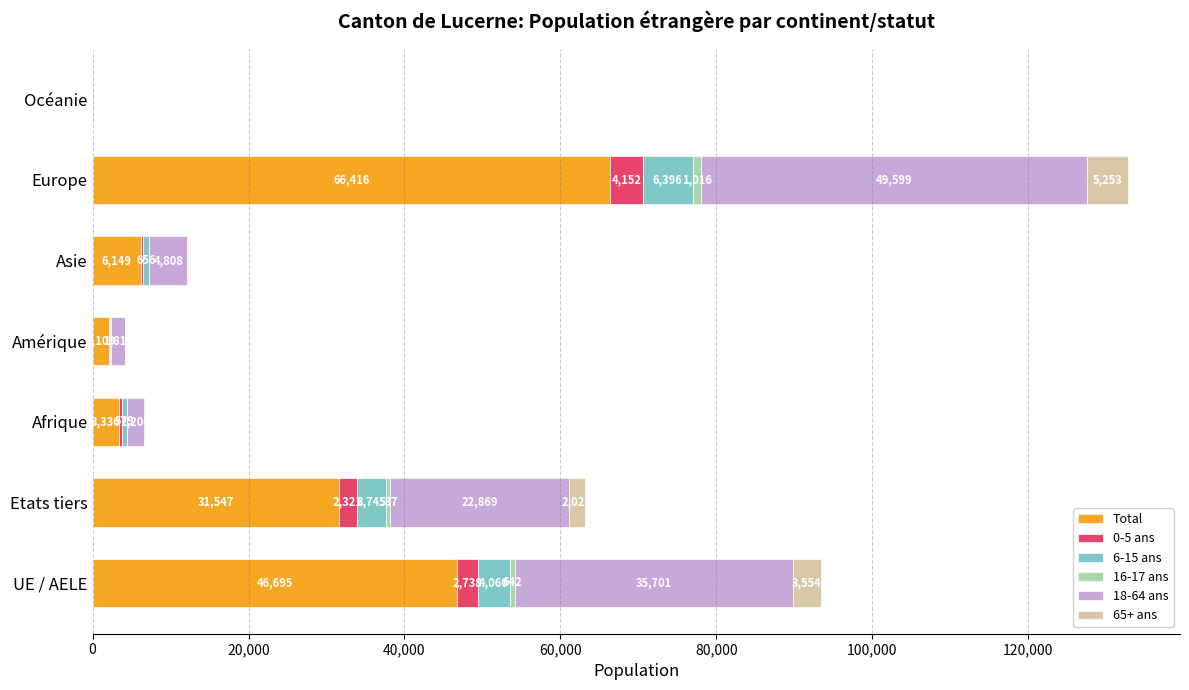

At which label does Total reach its peak?

Europe